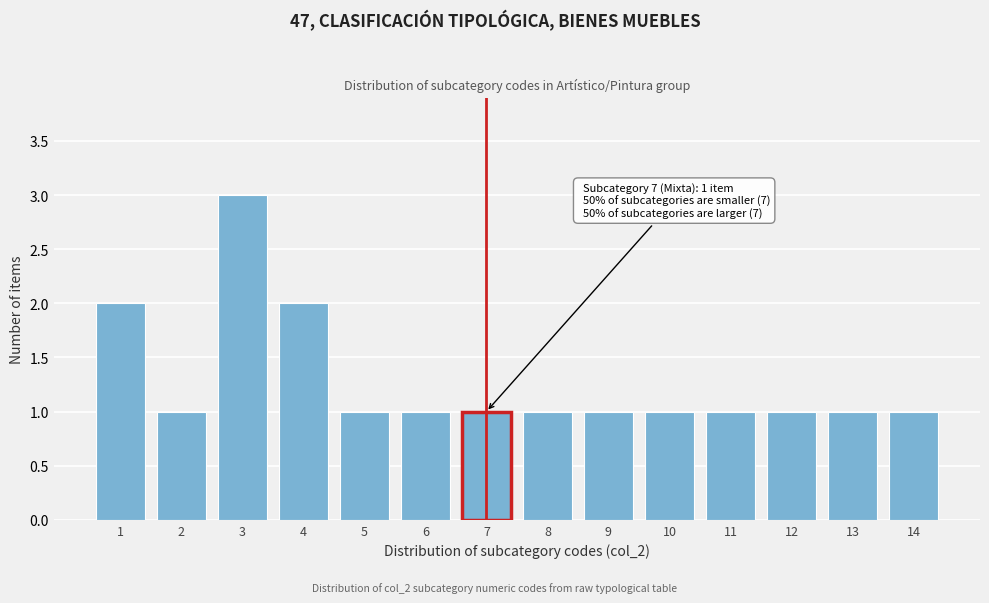

Reading left to right, what are all the values shown in this chart?

2	1	3	2	1	1	1	1	1	1	1	1	1	1